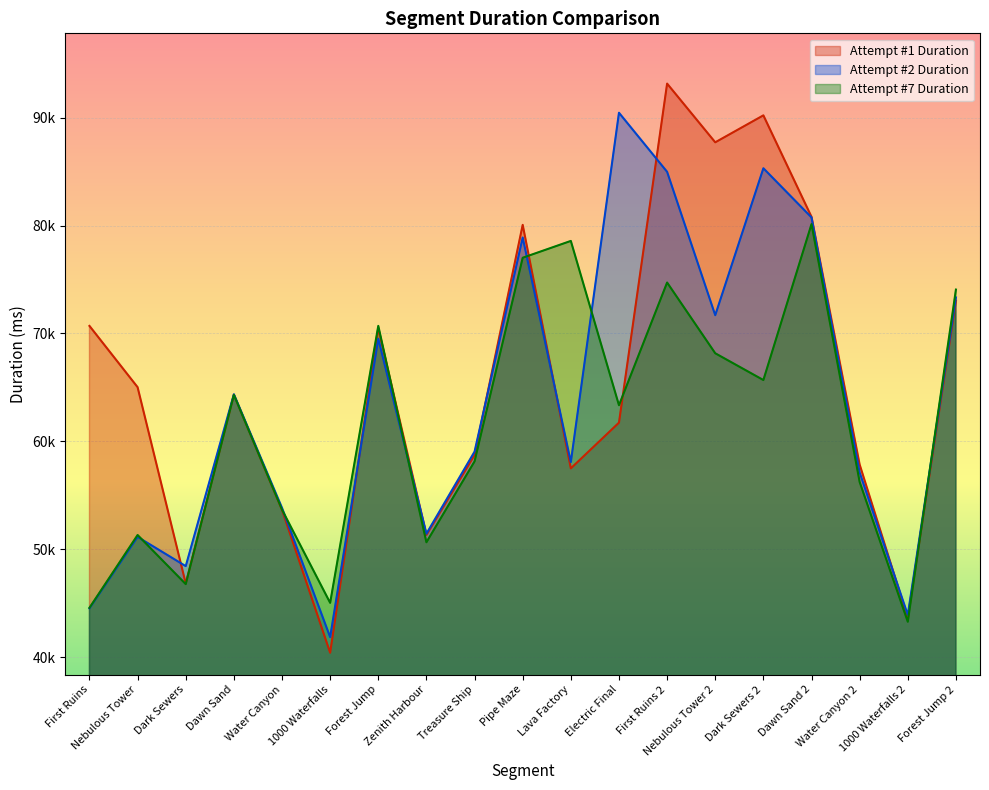

Which has a higher value, 1000 Waterfalls or Treasure Ship?

Treasure Ship